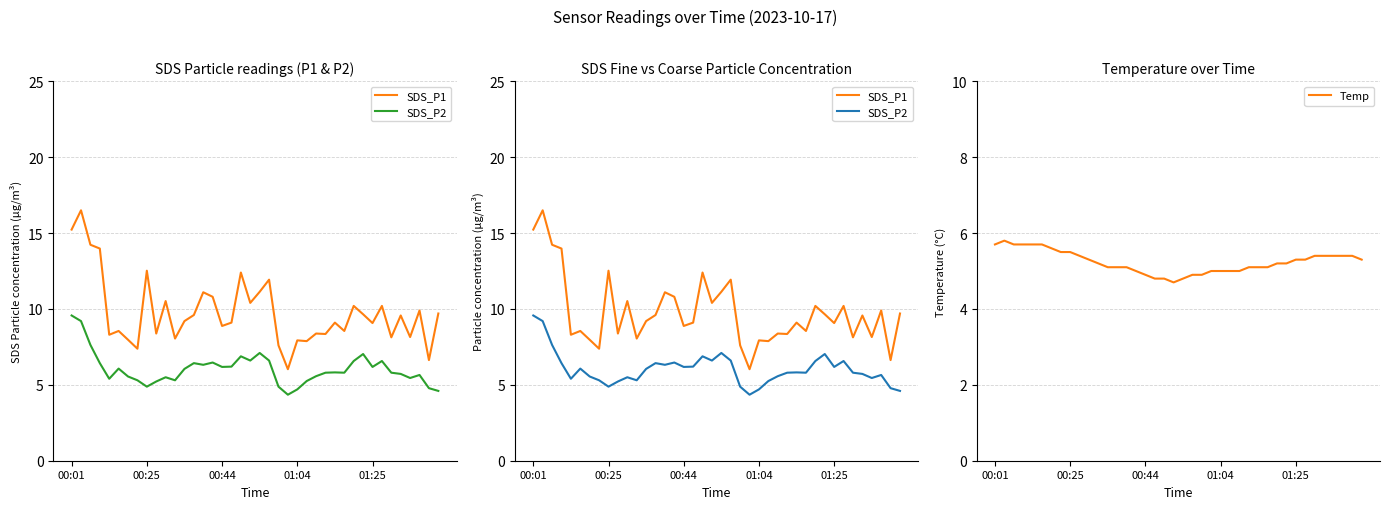

What is the lowest value of the Temp series?

4.7